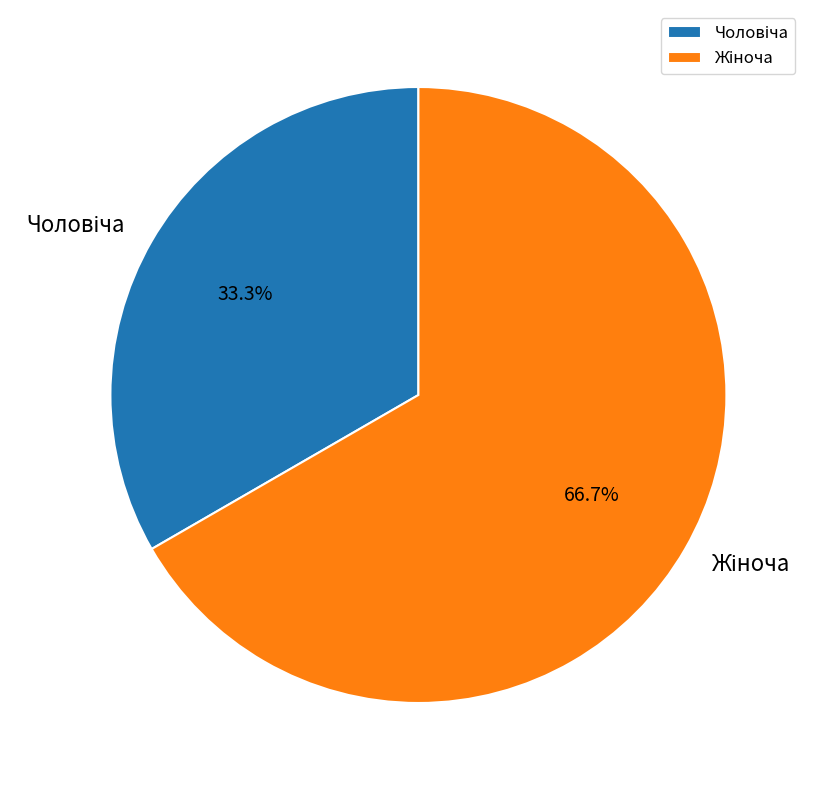

Is there any slice that represents more than half of the pie?

Yes